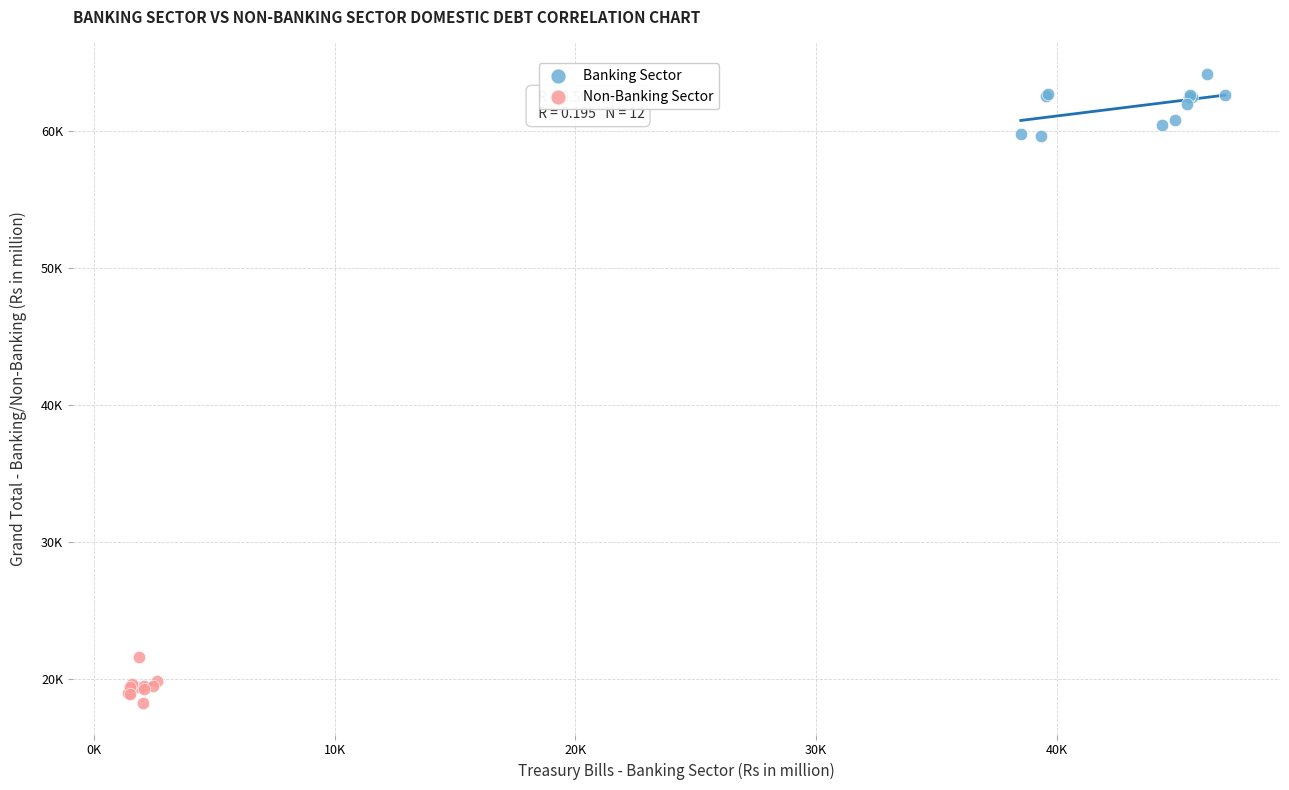

Which series reaches the maximum Y coordinate?

Banking Sector